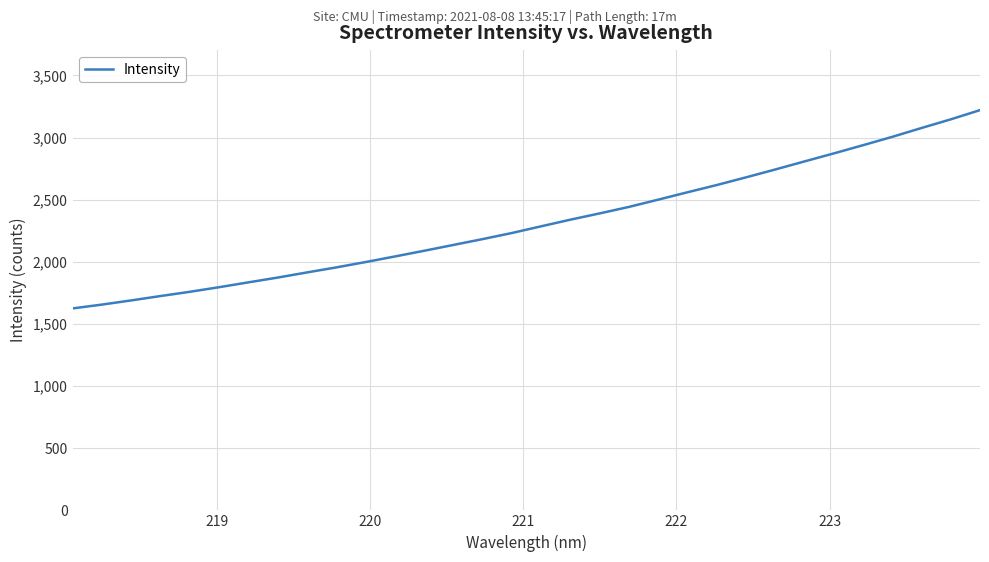

What is the greatest value displayed?

3220.5